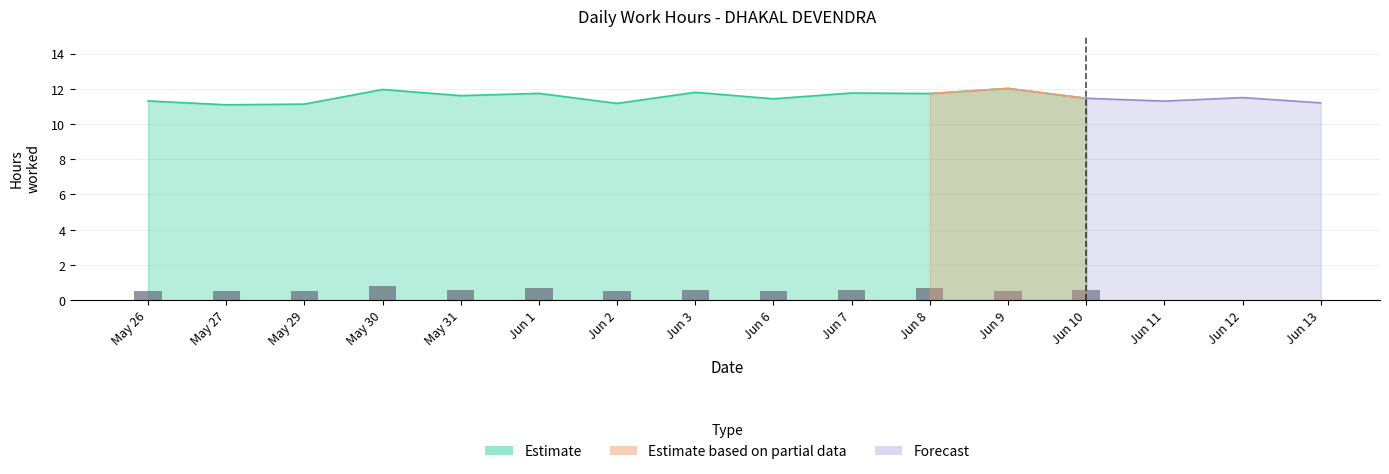

Where is the data nearest to the value 0?

May 26